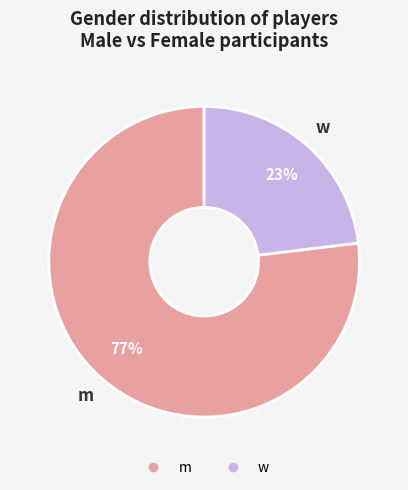

The m slice represents 63% of the pie. True or false?

False